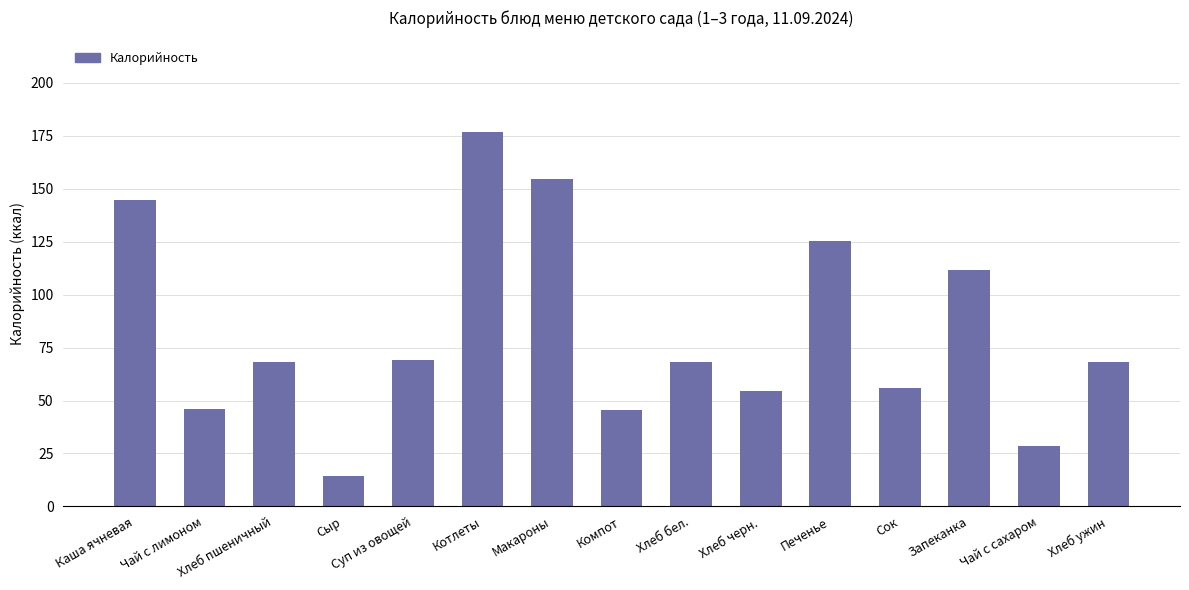

What is the label of the 9th bar from the right?

Макароны